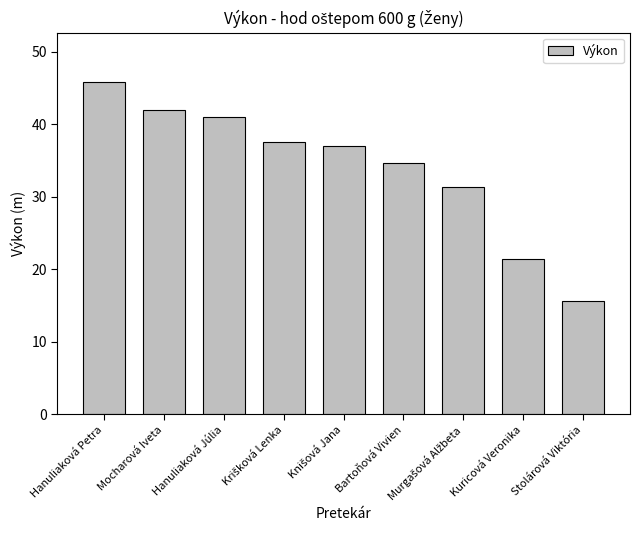

What is the minimum value shown in the chart?

15.6